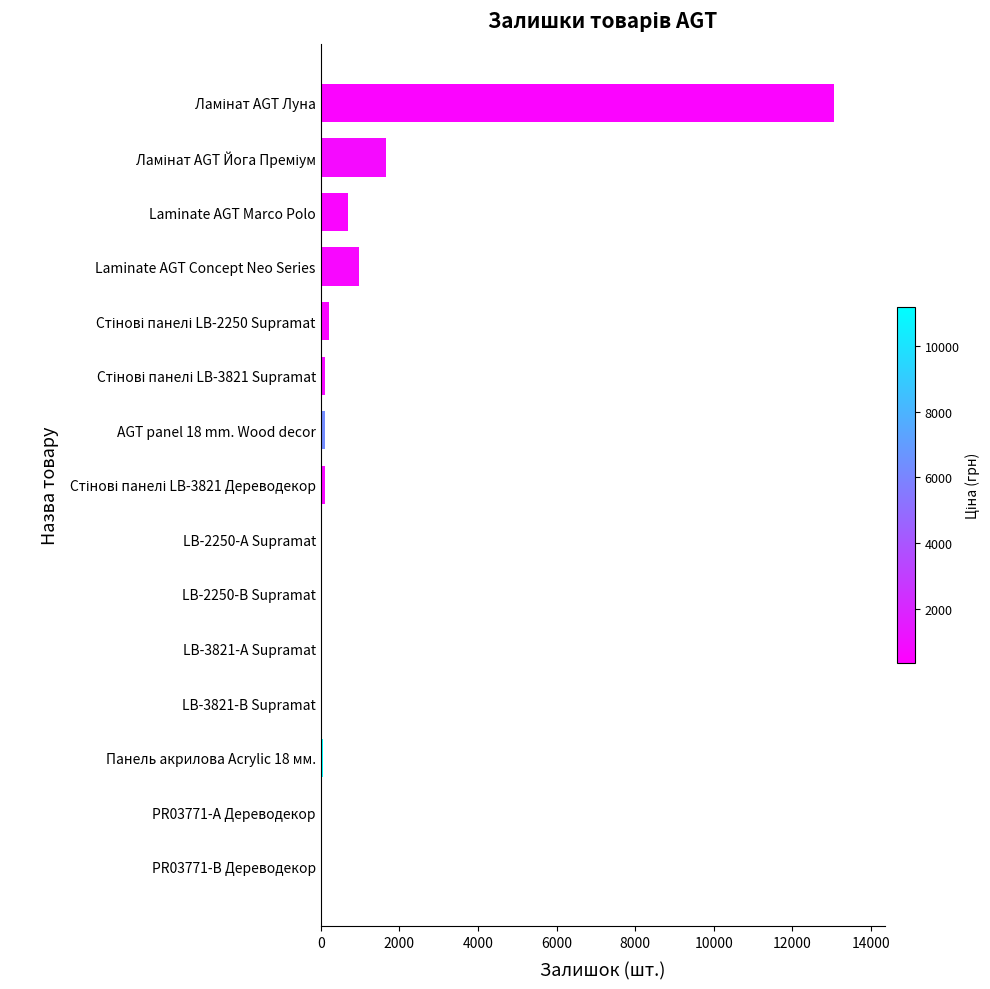

What is the sum of all values?

17063